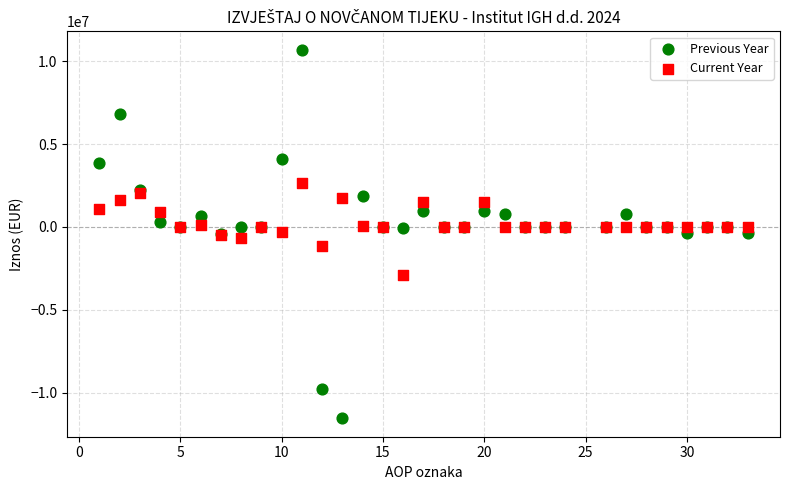

Which series reaches the minimum Y coordinate?

Previous Year